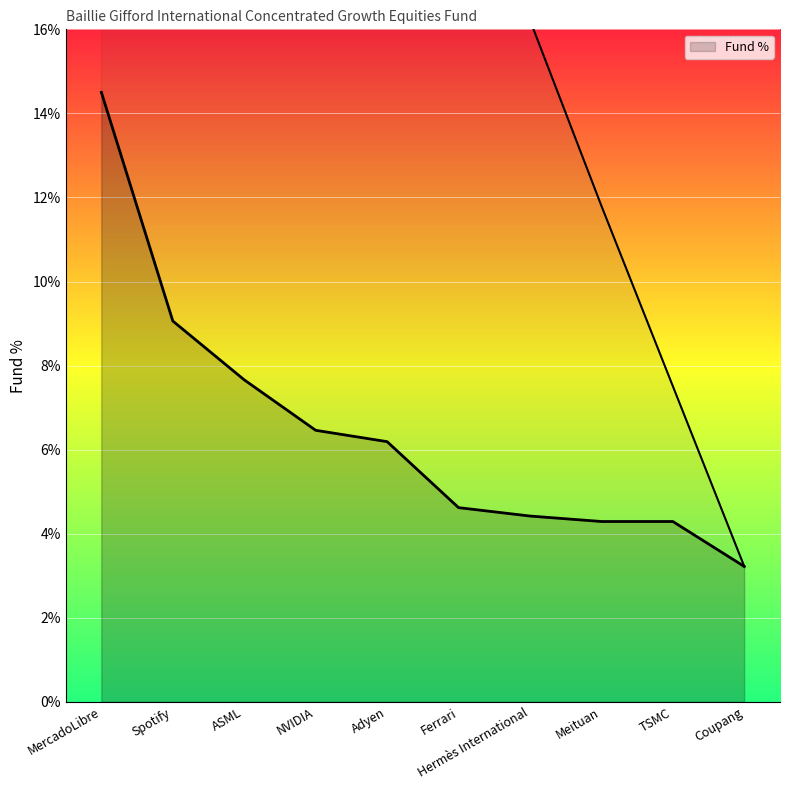

Reading left to right, extract all data points from this chart.

MercadoLibre=14.5	Spotify=9.1	ASML=7.7	NVIDIA=6.5	Adyen=6.2	Ferrari=4.6	Hermès International=4.4	Meituan=4.3	TSMC=4.3	Coupang=3.2